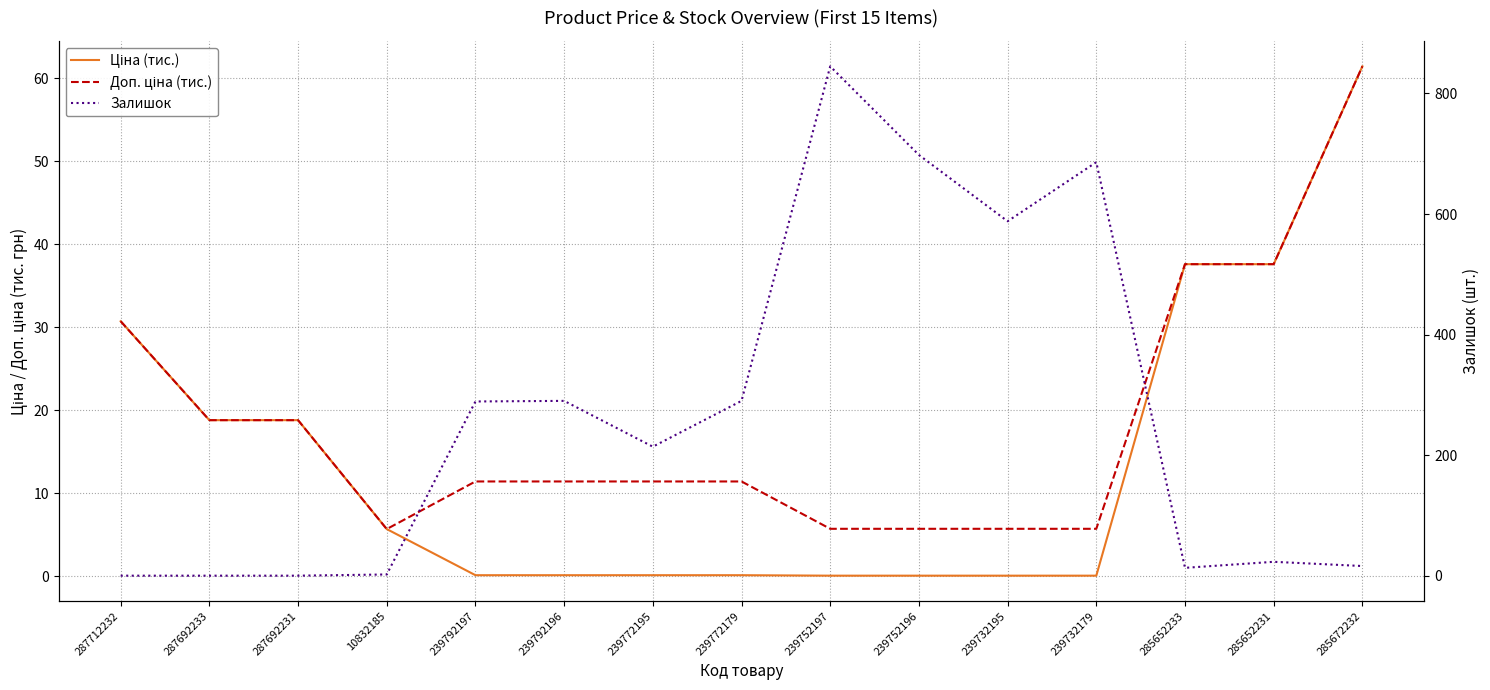

At which label does Ціна (тис.) reach its peak?

285672232